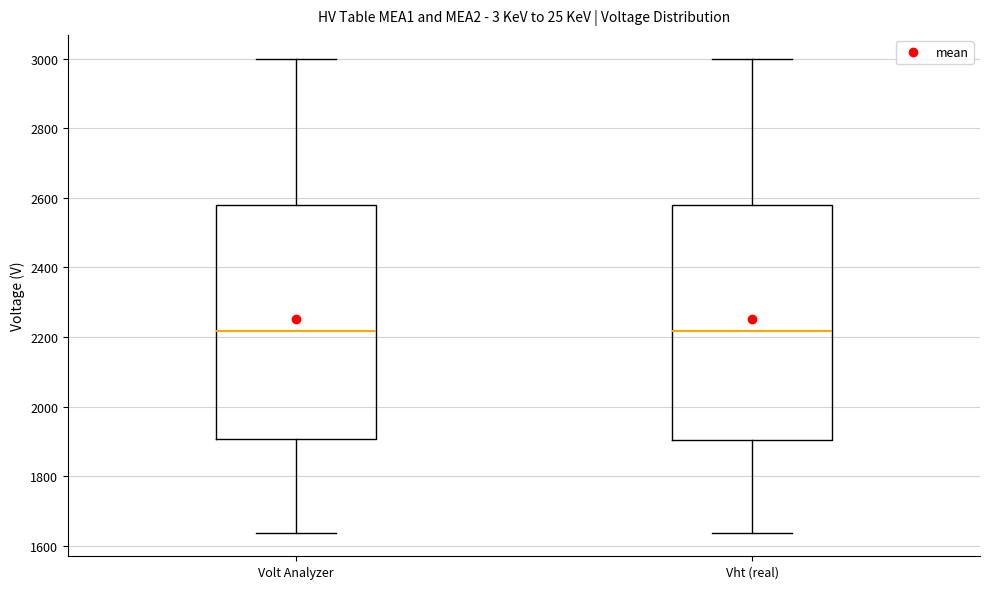

Reading left to right, read every box against the y-axis: the position of its median line, the range the box covers, and the ends of its whiskers. The values are not printed on the chart, so give them approximately, as read against the axis.

Volt Analyzer: median 2220, box 1900 to 2580, whiskers 1640 to 3000
Vht (real): median 2220, box 1900 to 2580, whiskers 1640 to 3000